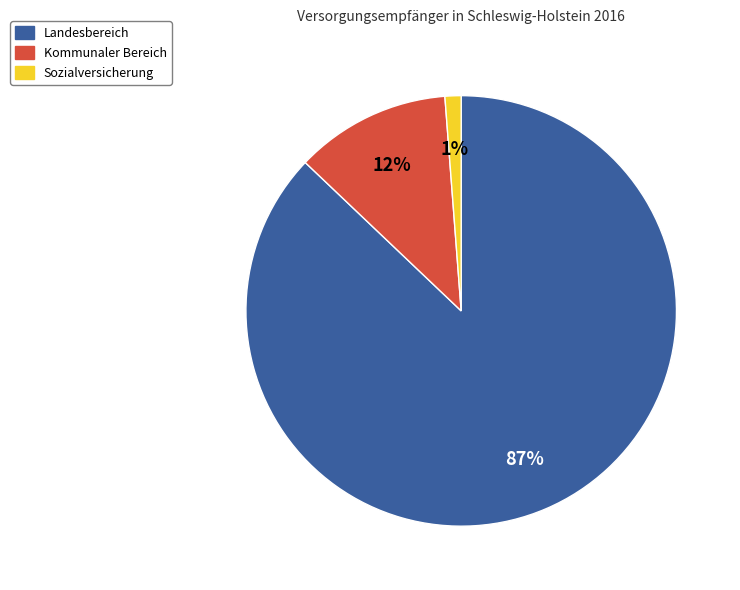

Between Landesbereich and Sozialversicherung, which is larger?

Landesbereich